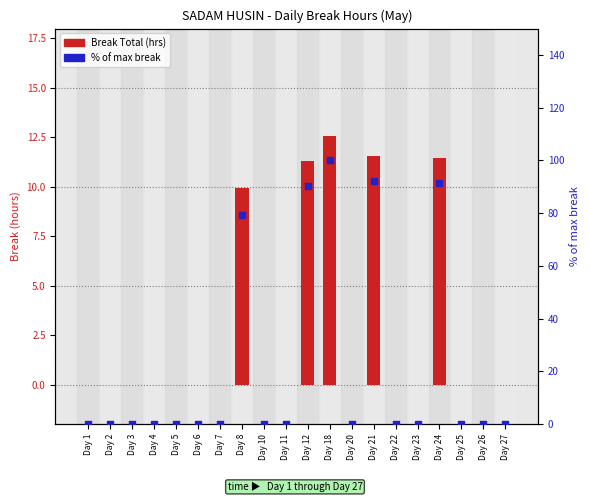

What are all the series names shown in the legend?

Break Total (hrs), % of max break